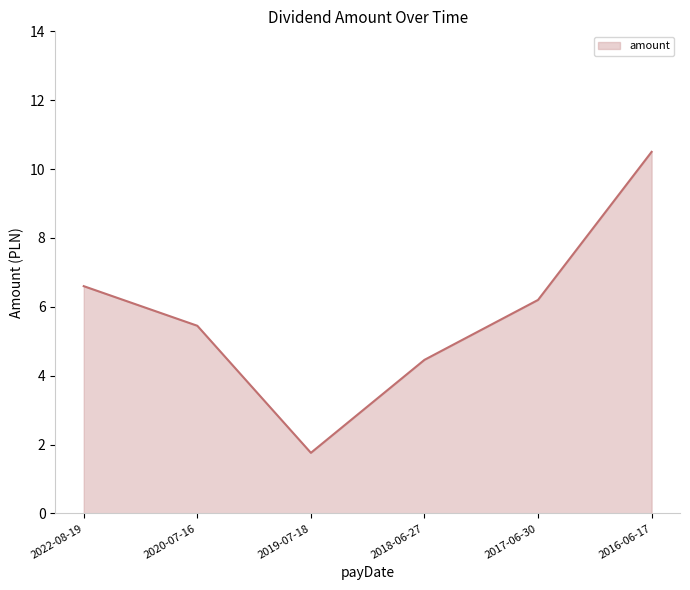

What position from the left is 2018-06-27?

4